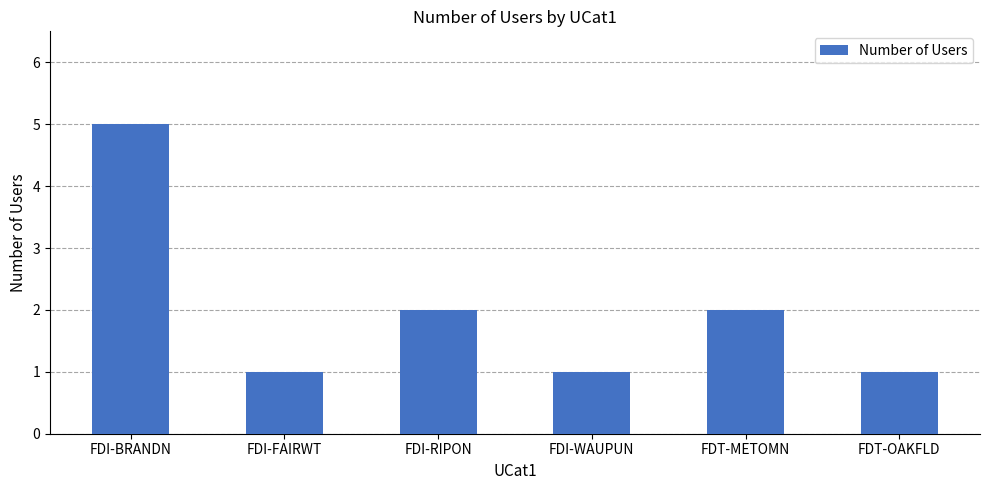

The chart shows a value of 2 at FDT-OAKFLD. True or false?

False